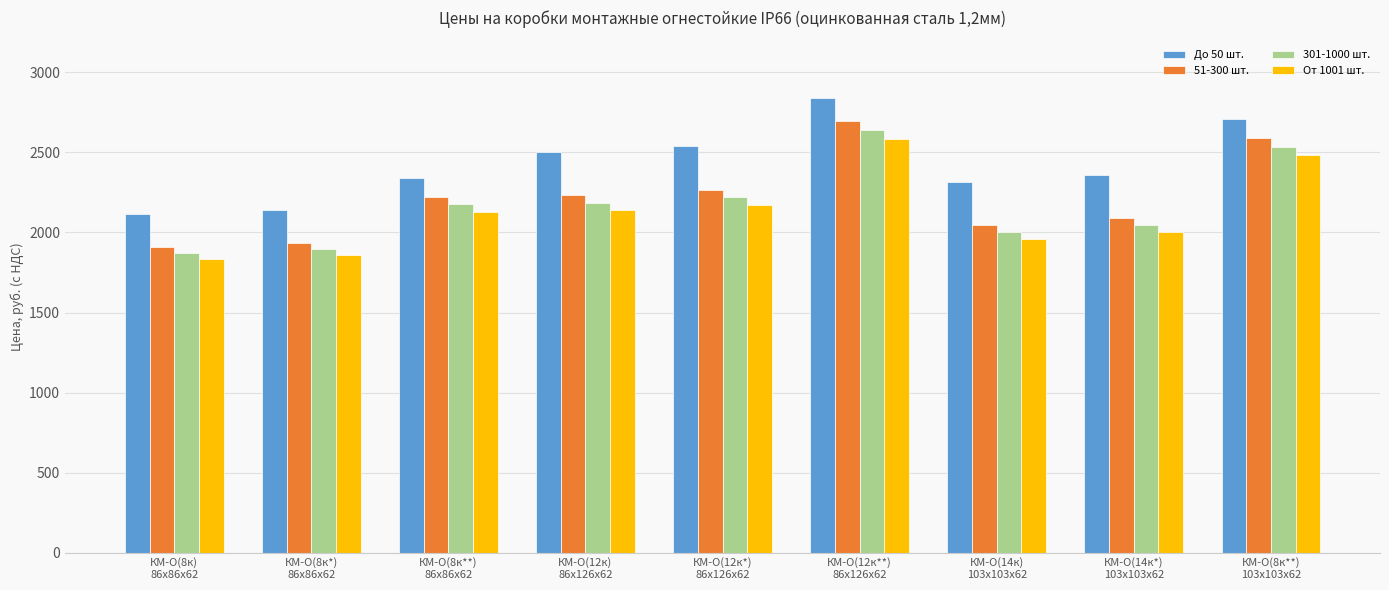

How many bars are there in total?

36